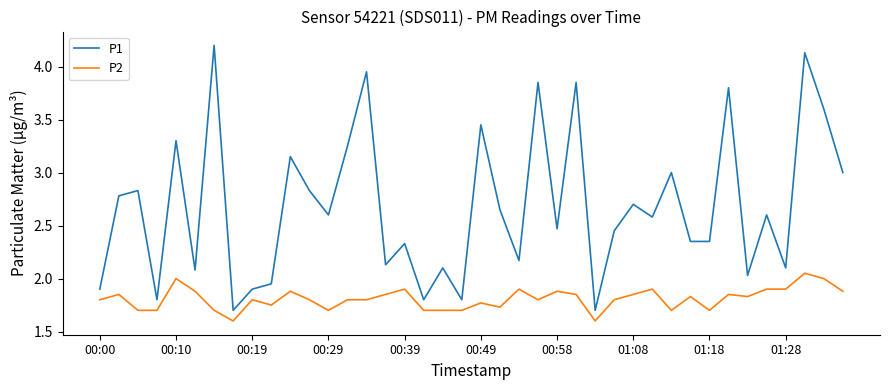

True or false: P2 and P1 intersect in this chart.

False